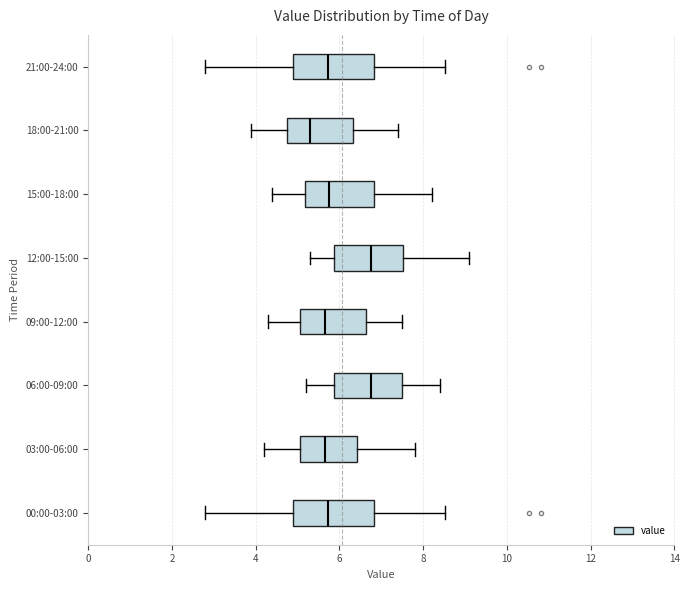

Reading bottom to top, transcribe this box plot: for each box, give where its median line is, the range the box spans, and where its two whiskers end, as read against the x-axis. The values are not printed on the chart, so give them approximately, as read against the axis.

00:00-03:00: median 5.8, box 4.8 to 6.8, whiskers 2.8 to 8.6
03:00-06:00: median 5.6, box 5.0 to 6.4, whiskers 4.2 to 7.8
06:00-09:00: median 6.8, box 5.8 to 7.6, whiskers 5.2 to 8.4
09:00-12:00: median 5.6, box 5.0 to 6.6, whiskers 4.4 to 7.6
12:00-15:00: median 6.8, box 5.8 to 7.6, whiskers 5.4 to 9.2
15:00-18:00: median 5.8, box 5.2 to 6.8, whiskers 4.4 to 8.2
18:00-21:00: median 5.4, box 4.8 to 6.4, whiskers 4.0 to 7.4
21:00-24:00: median 5.8, box 4.8 to 6.8, whiskers 2.8 to 8.6